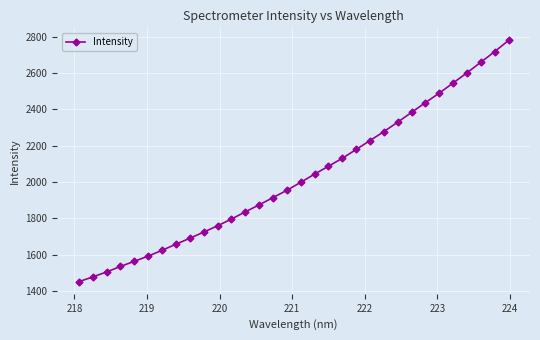

What is the value of the 14th point from the left?

1873.9